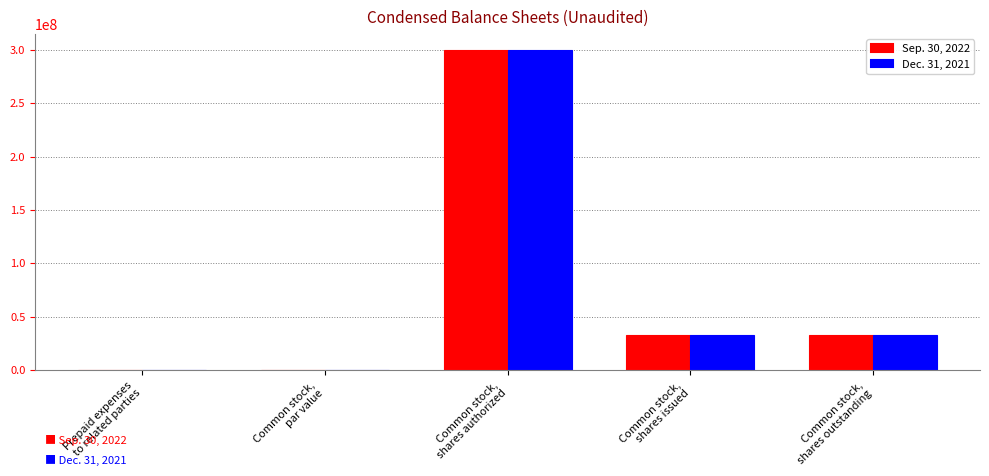

Where does the Sep. 30, 2022 series first go above 32392378?

Common stock,
shares authorized